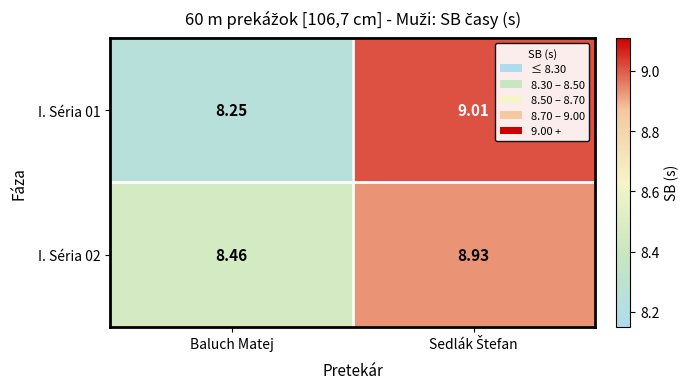

At which label does I. Séria 01 reach its minimum?

Baluch Matej